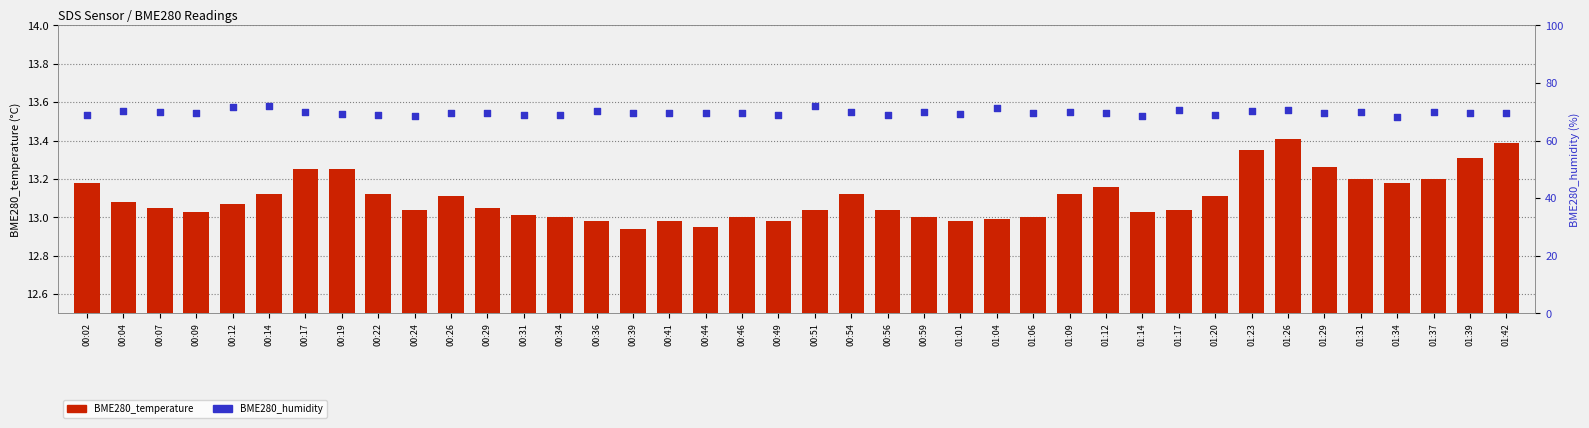

What are all the series names shown in the legend?

BME280_temperature, BME280_humidity